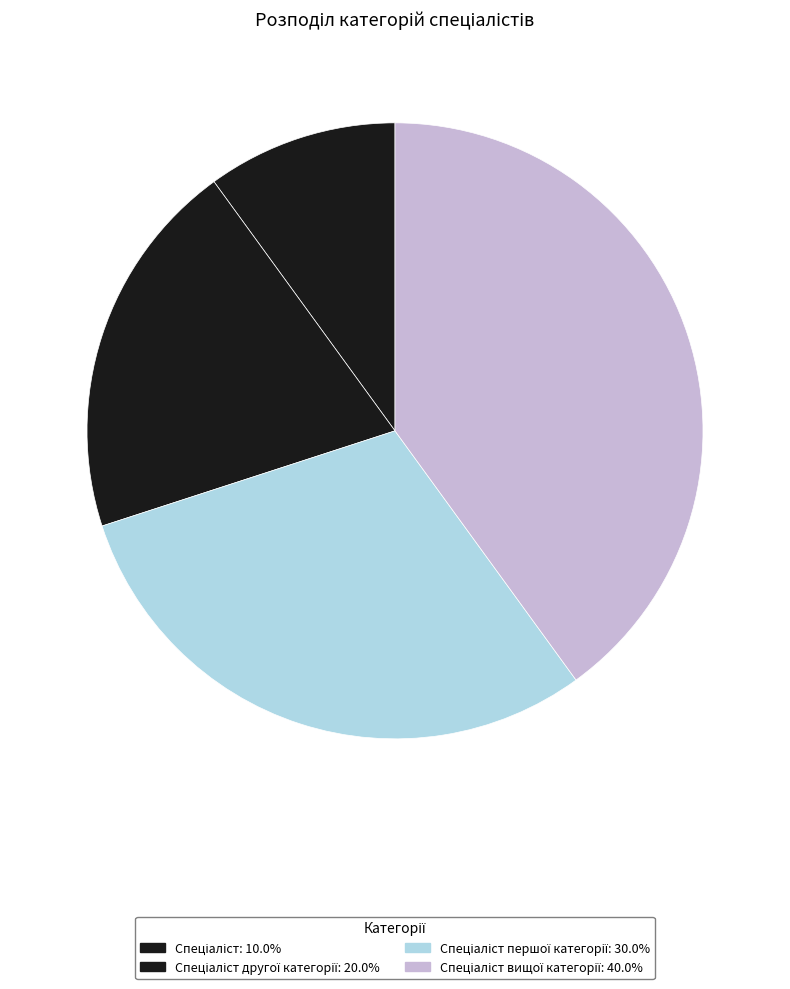

Which category has the biggest portion of the pie?

Спеціаліст вищої категорії